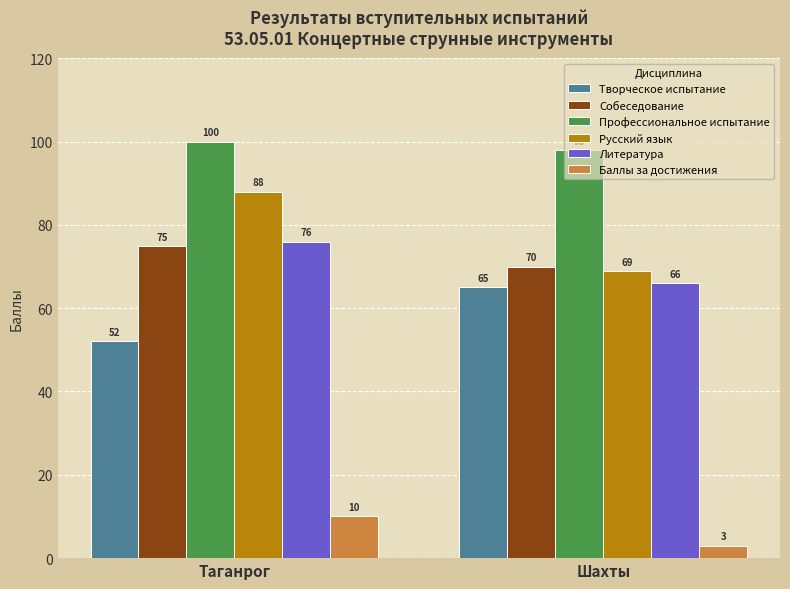

Between Таганрог and Шахты, which series saw the biggest shift?

Русский язык